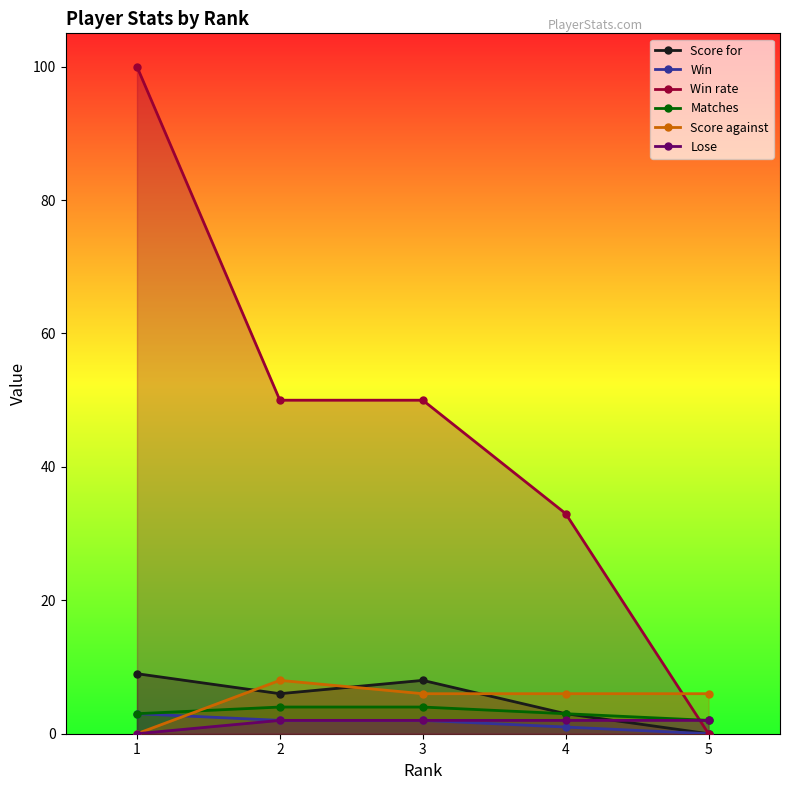

Rank the series by their maximum value, from lowest to highest.

Lose, Win, Matches, Score against, Score for, Win rate